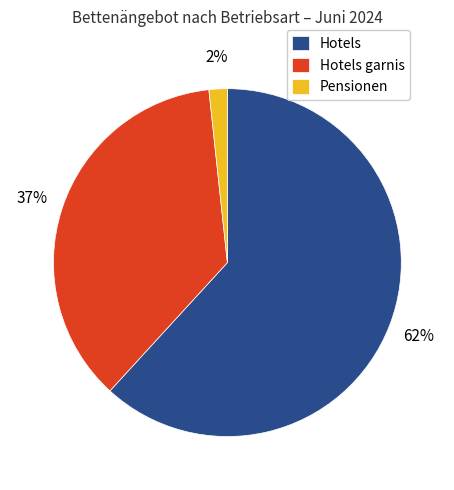

What percentage is the Pensionen slice, to the nearest percent?

2%